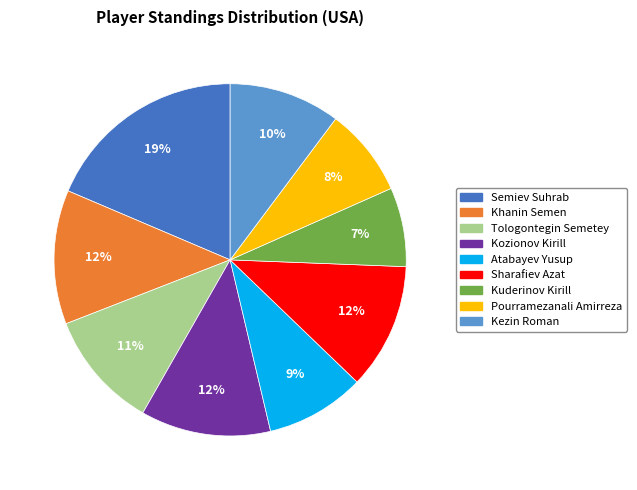

Is Semiev Suhrab the majority of the pie?

No